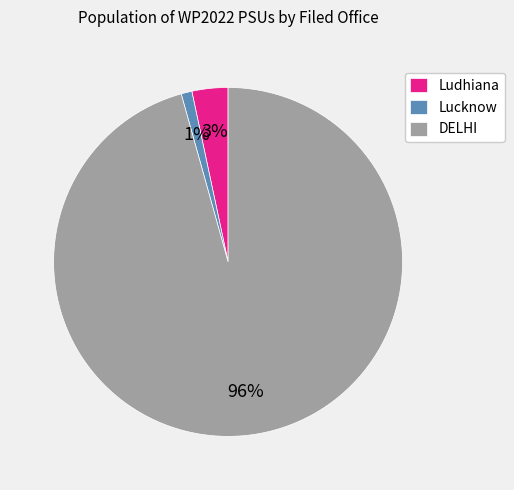

How many segments does this pie chart have?

3